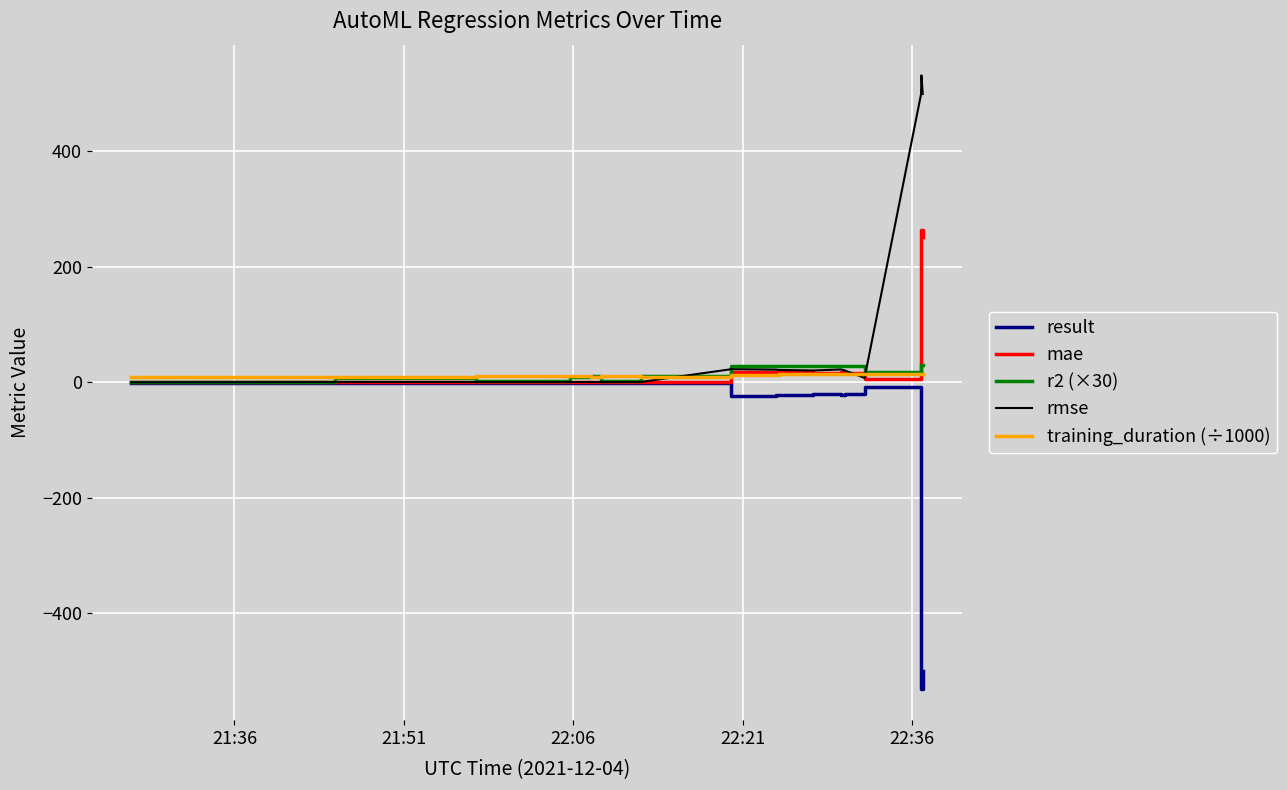

Which series has the largest total across all categories?

rmse